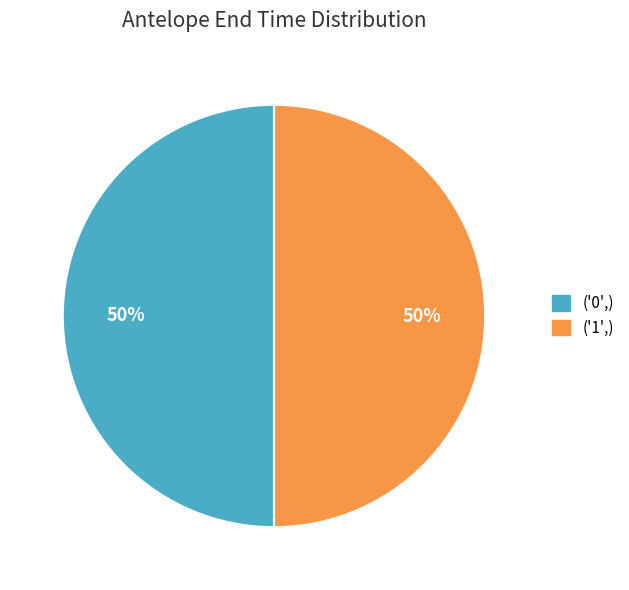

What percentage is the ('1',) slice, to the nearest percent?

50%